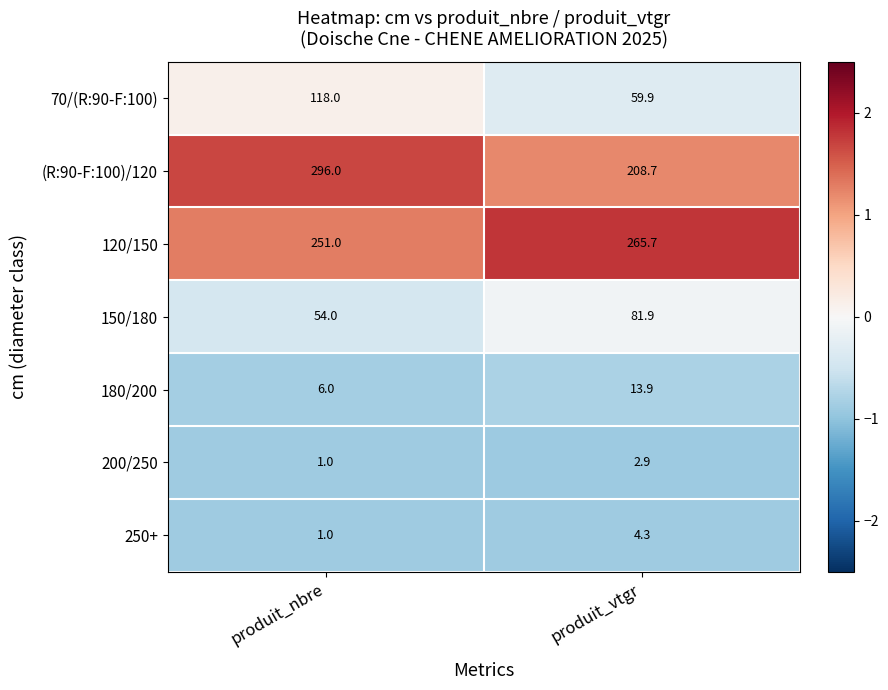

What value does the (R:90-F:100)/120 series have at produit_vtgr?

208.7